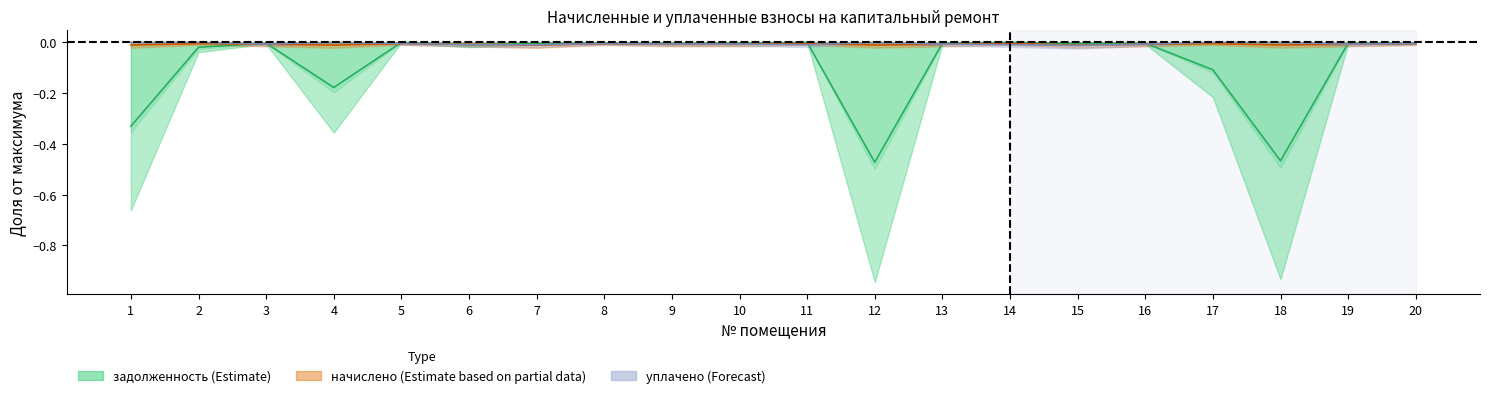

After their last crossing, which series has the higher values: начислено or уплачено?

уплачено